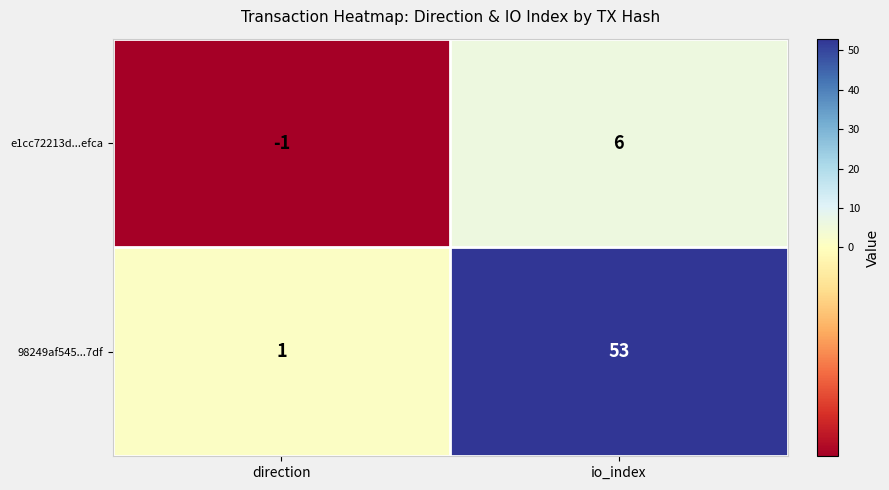

At which category is the sum across all series the highest?

io_index